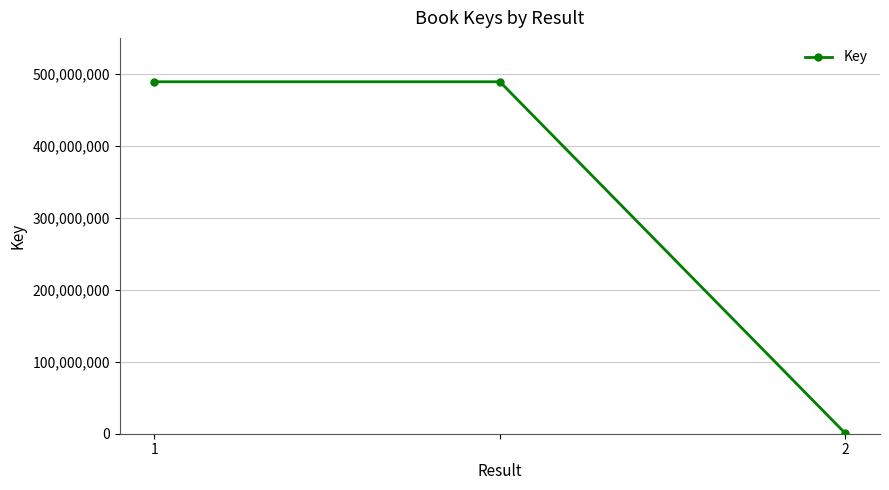

Reading left to right, extract all data points from this chart.

489043658	489043658	326785